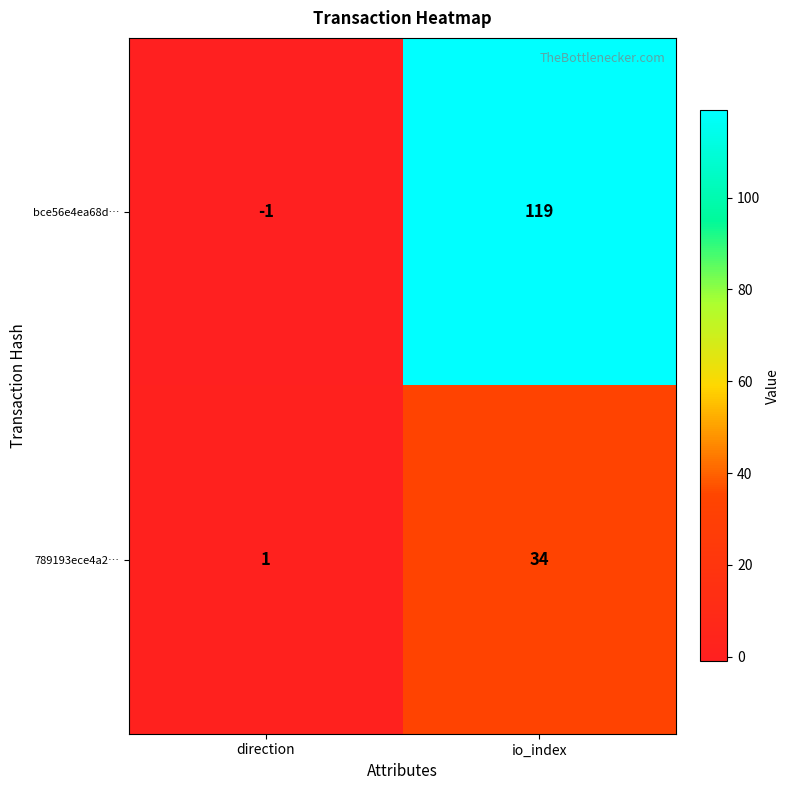

What is the approximate value of 789193ece4a2… at io_index, to the nearest 5?

35